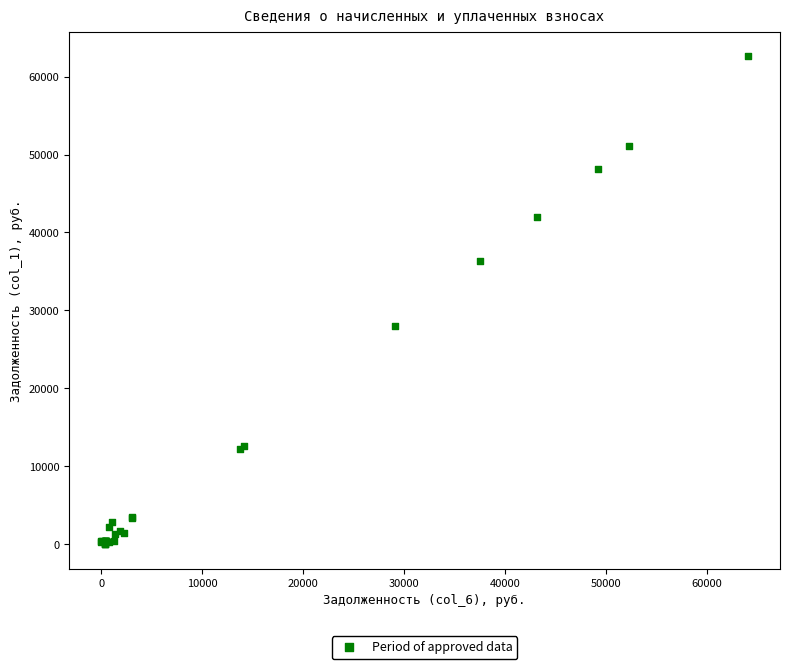

What Y value in the scatter plot is closest to 31310?

27972.7